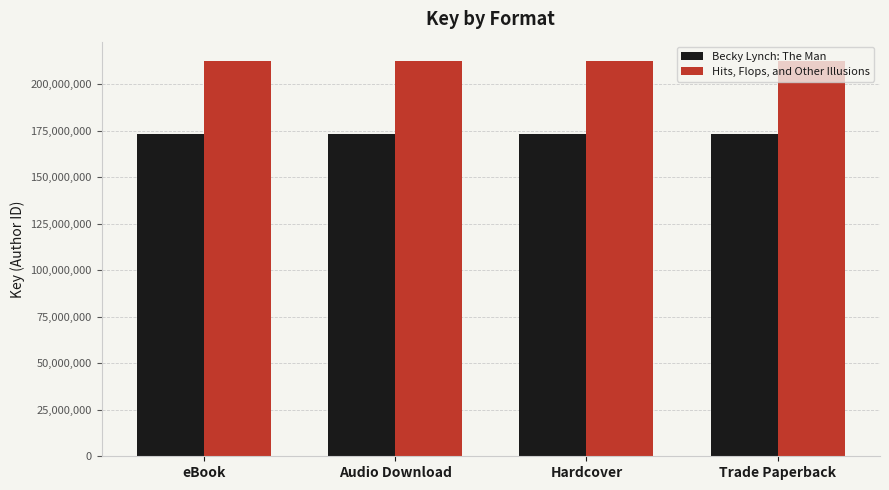

Is it true that Hits, Flops, and Other Illusions equals 212290945 at Trade Paperback?

True